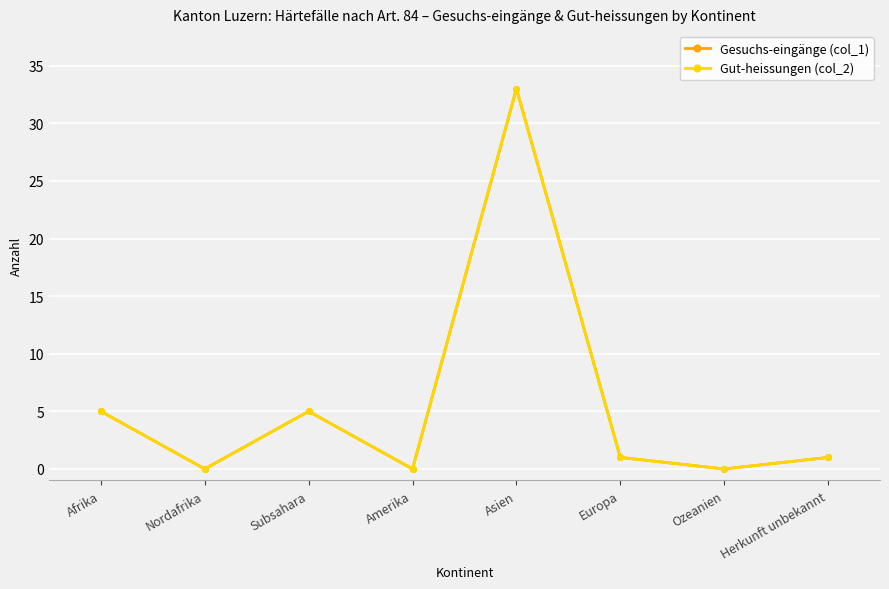

True or false: Gut-heissungen (col_2) and Gesuchs-eingänge (col_1) intersect in this chart.

False